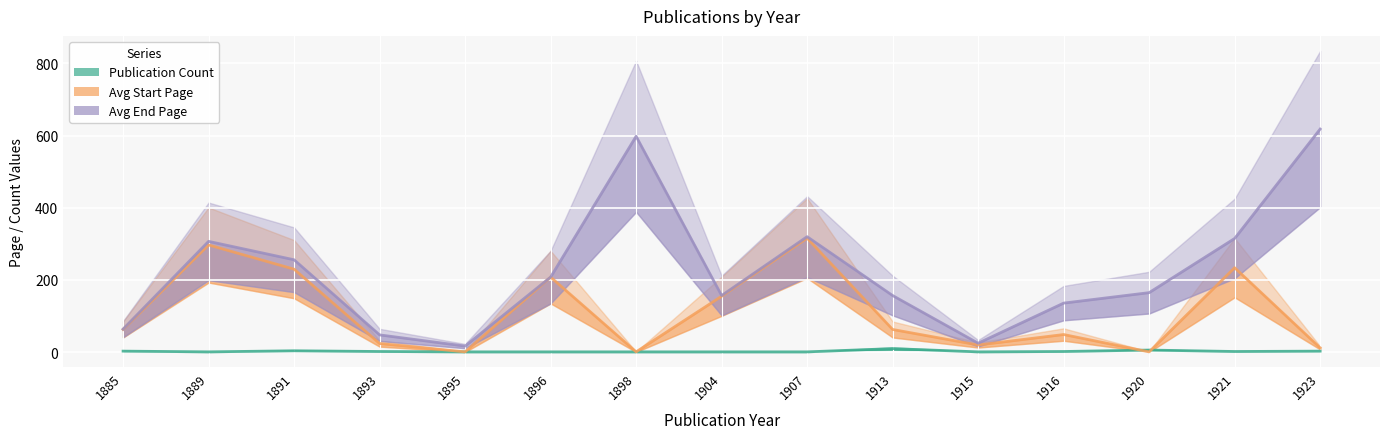

True or false: Avg Start Page and Avg End Page intersect in this chart.

False